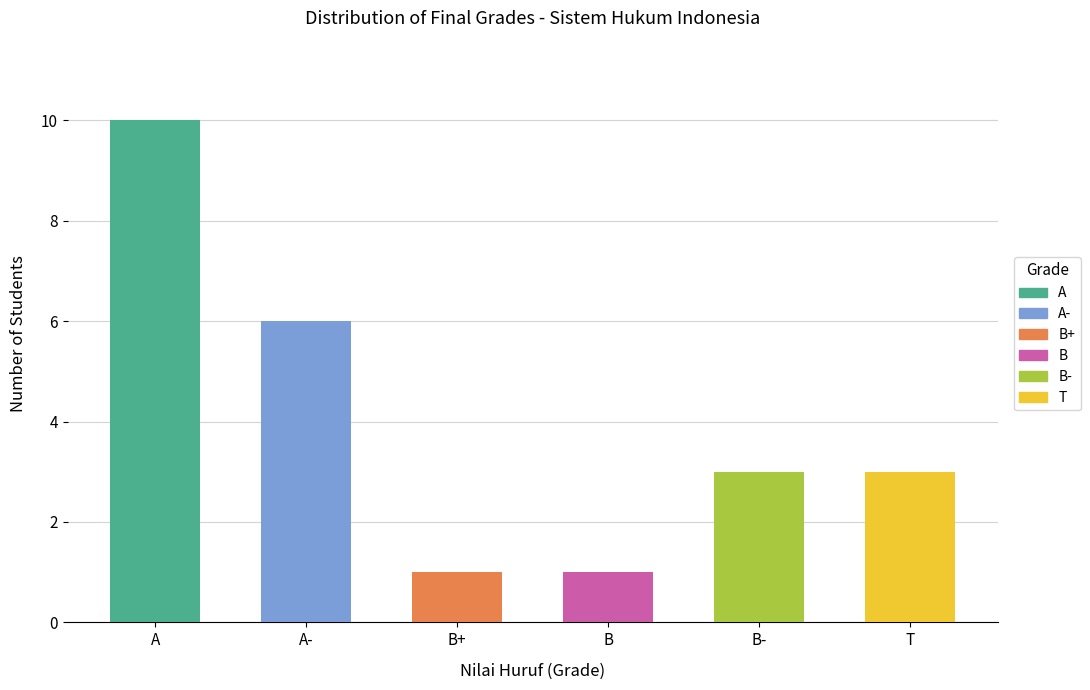

What position from the left is T?

6